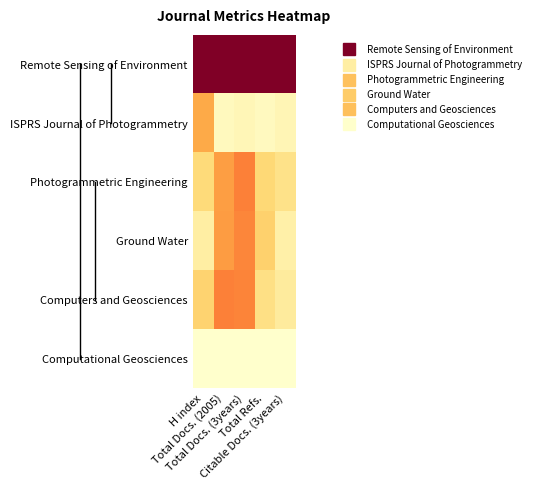

Which series has the largest total across all categories?

Remote Sensing of Environment